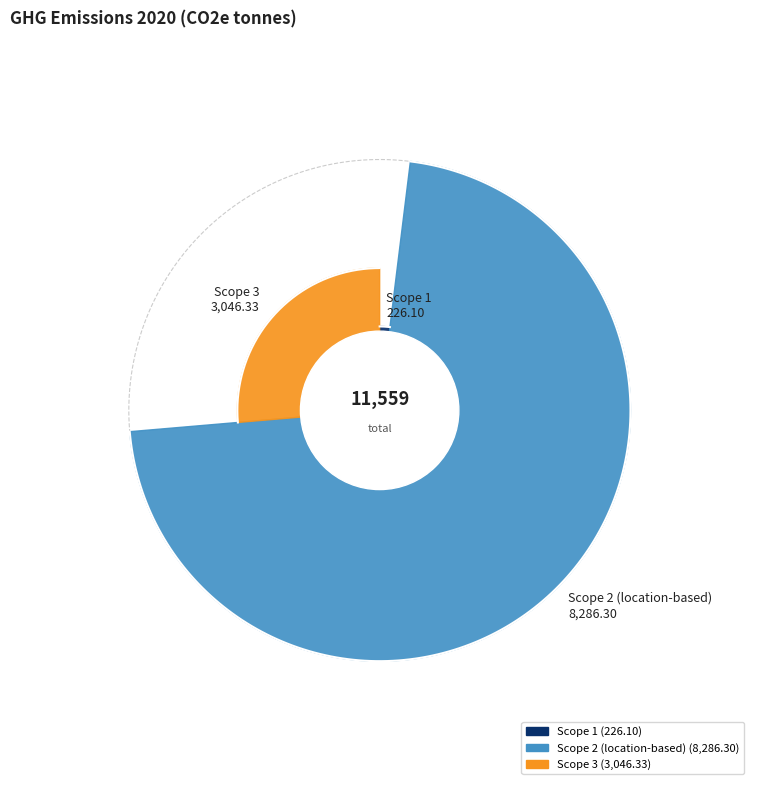

Which slice represents more than half of the pie?

Scope 2 (location-based)